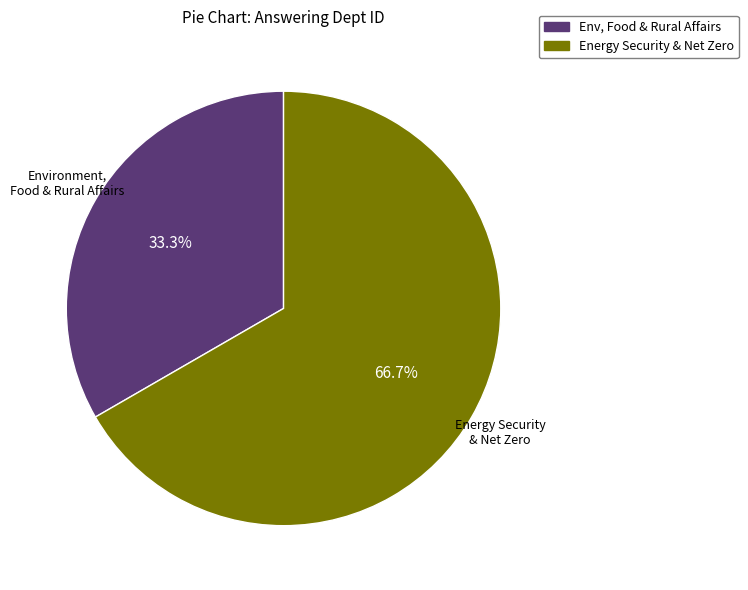

Between Env, Food & Rural Affairs and Energy Security & Net Zero, which is larger?

Energy Security & Net Zero